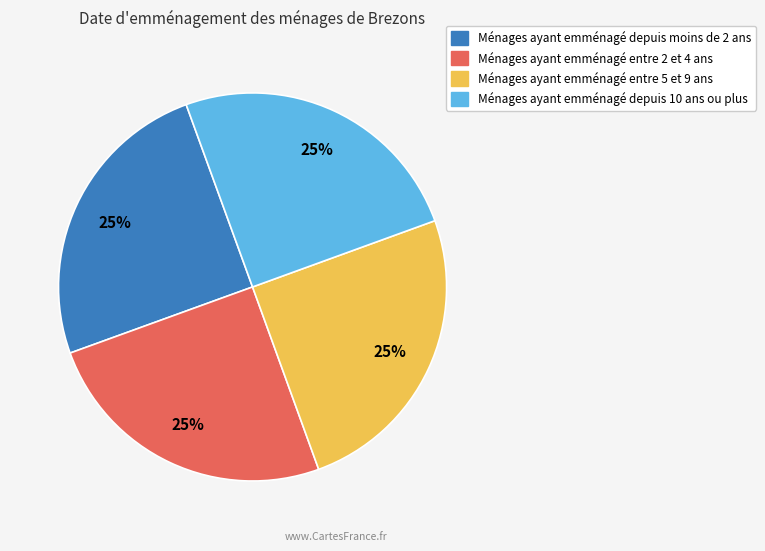

Is there a majority slice in this chart?

No